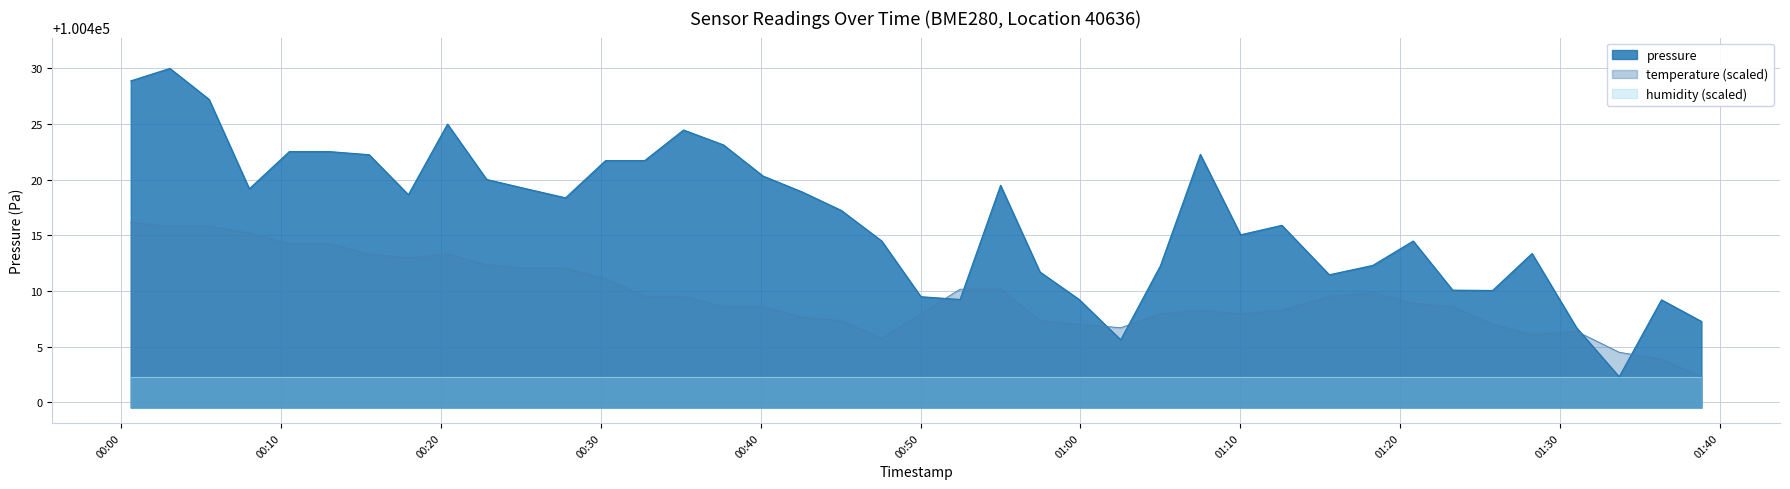

What are all the series names shown in the legend?

pressure, temperature (scaled), humidity (scaled)